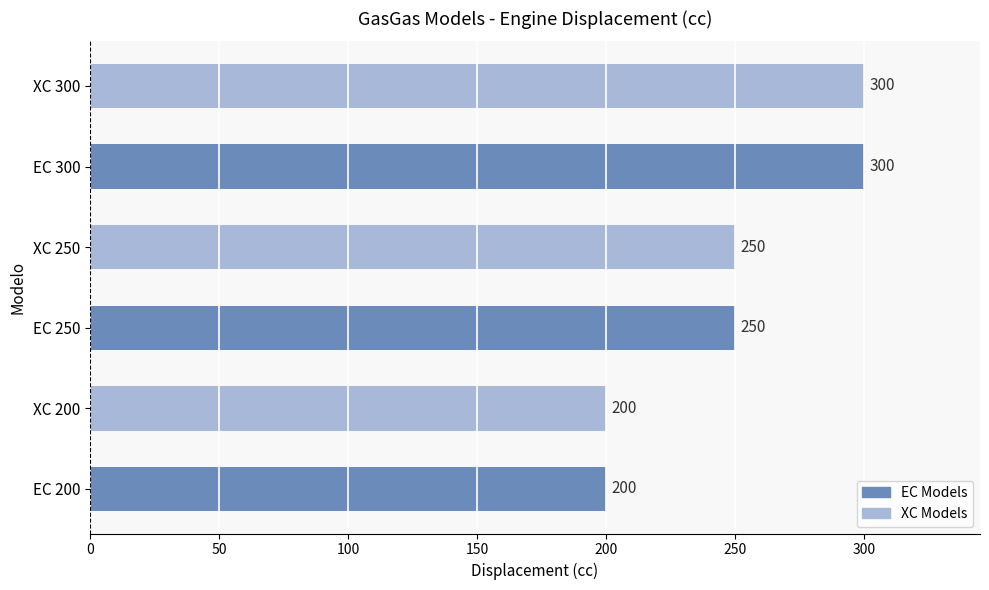

What is the maximum value shown in the chart?

300